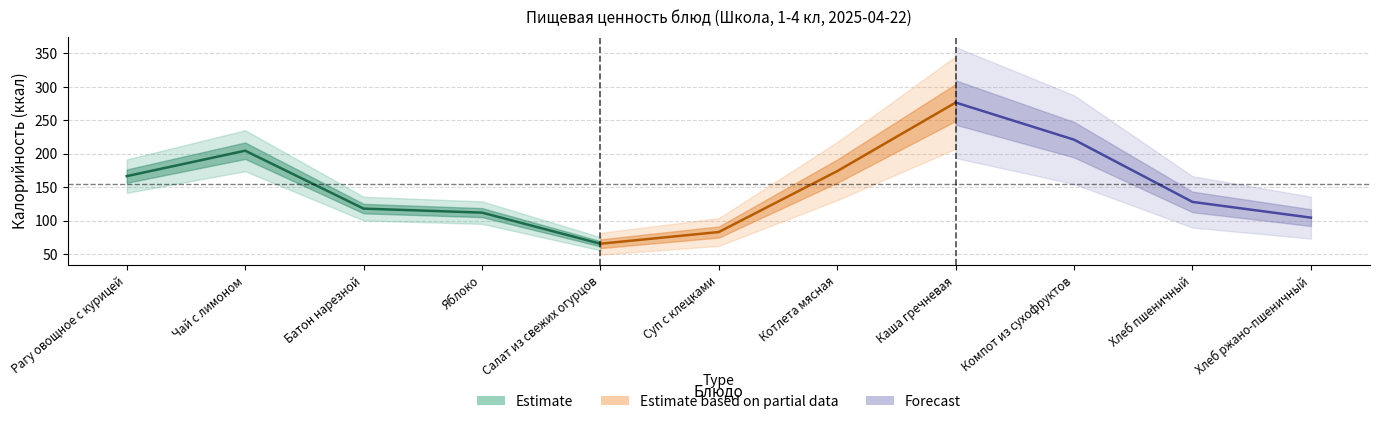

At how many categories does at least one series exceed 175?

3